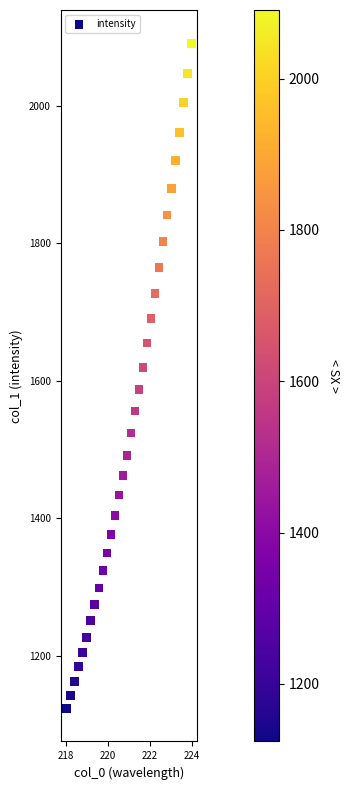

What is the range of X values (max minus min)?

5.9